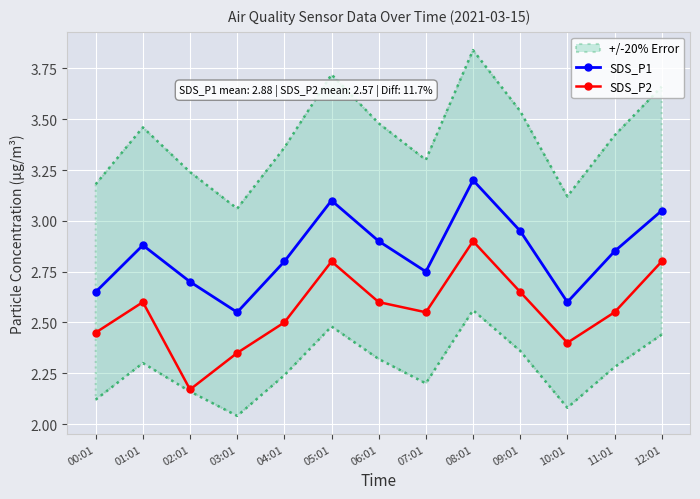

How many interior local peaks does the SDS_P2 series have?

3